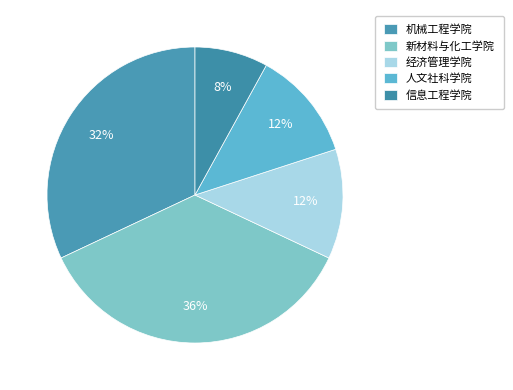

What is the ratio of the value at 经济管理学院 to the value at 新材料与化工学院?

0.3